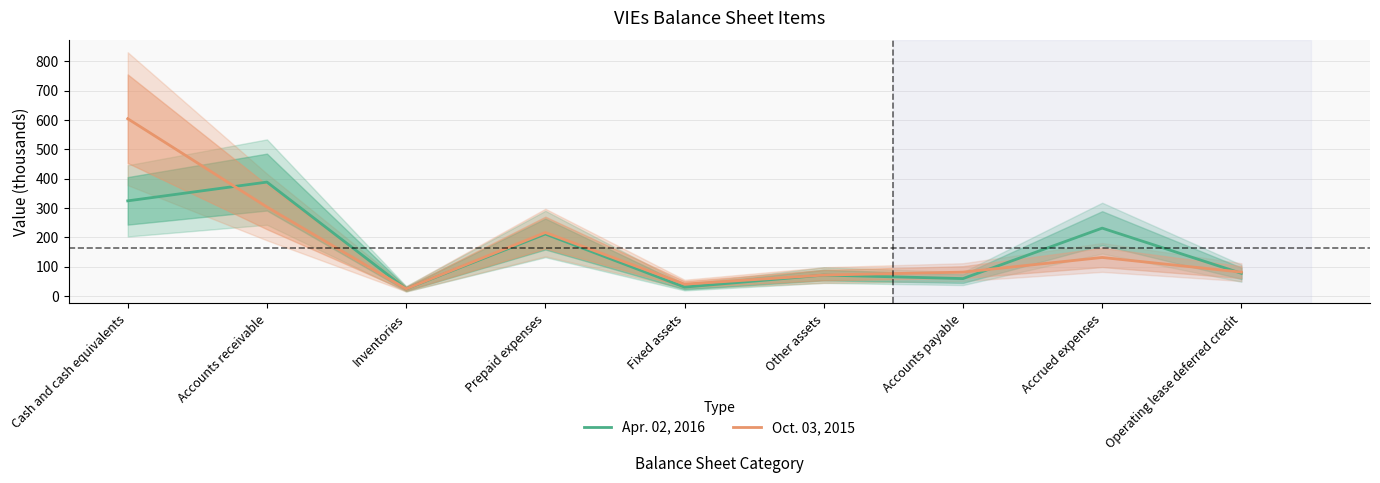

Read the Oct. 03, 2015 value at Accounts payable, to the nearest 10.

80